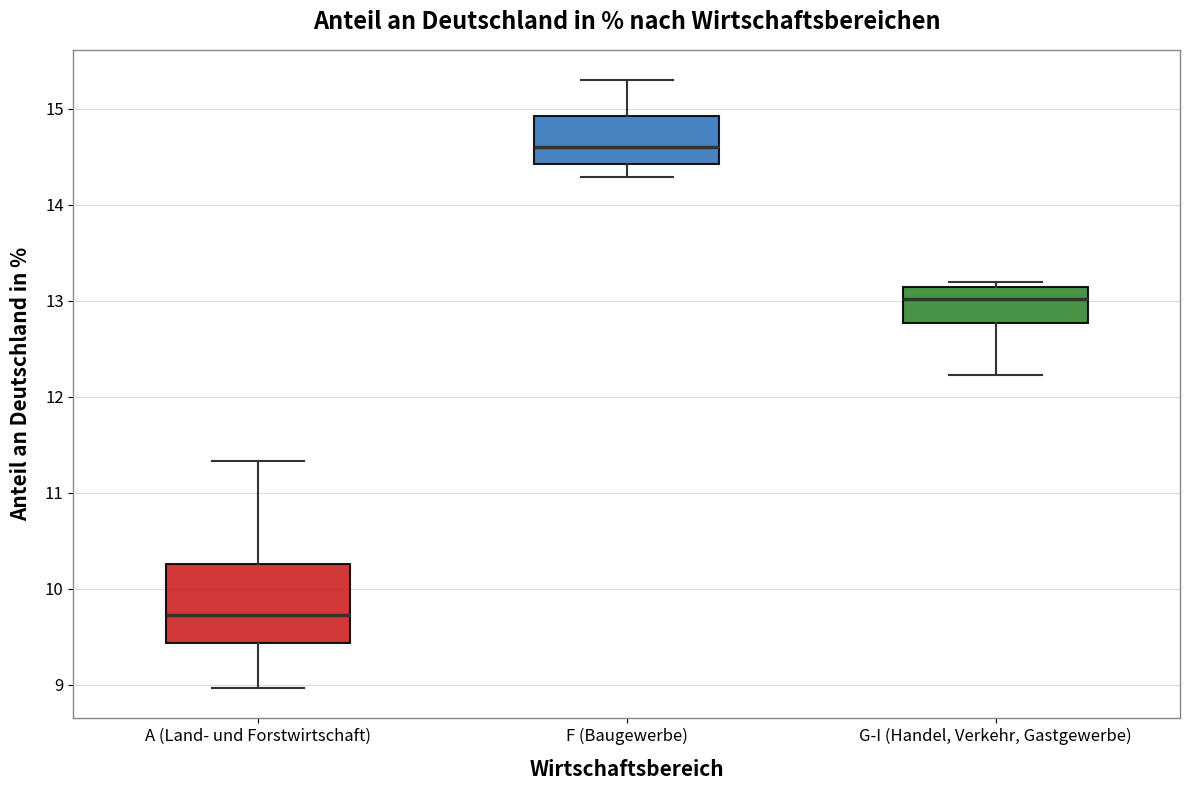

Where is the upper edge of the box for F (Baugewerbe) on the y-axis? The values are not printed on the chart, so give them approximately, as read against the axis.

14.9